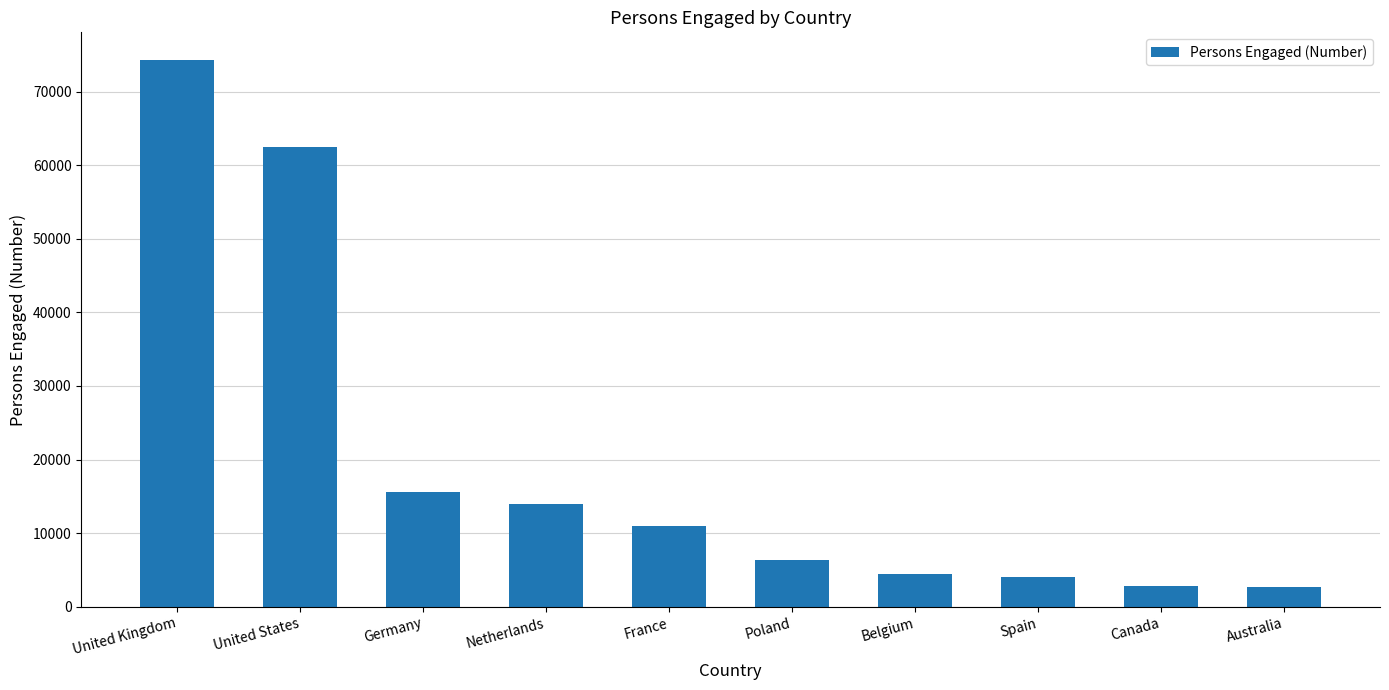

What position from the left is Spain?

8